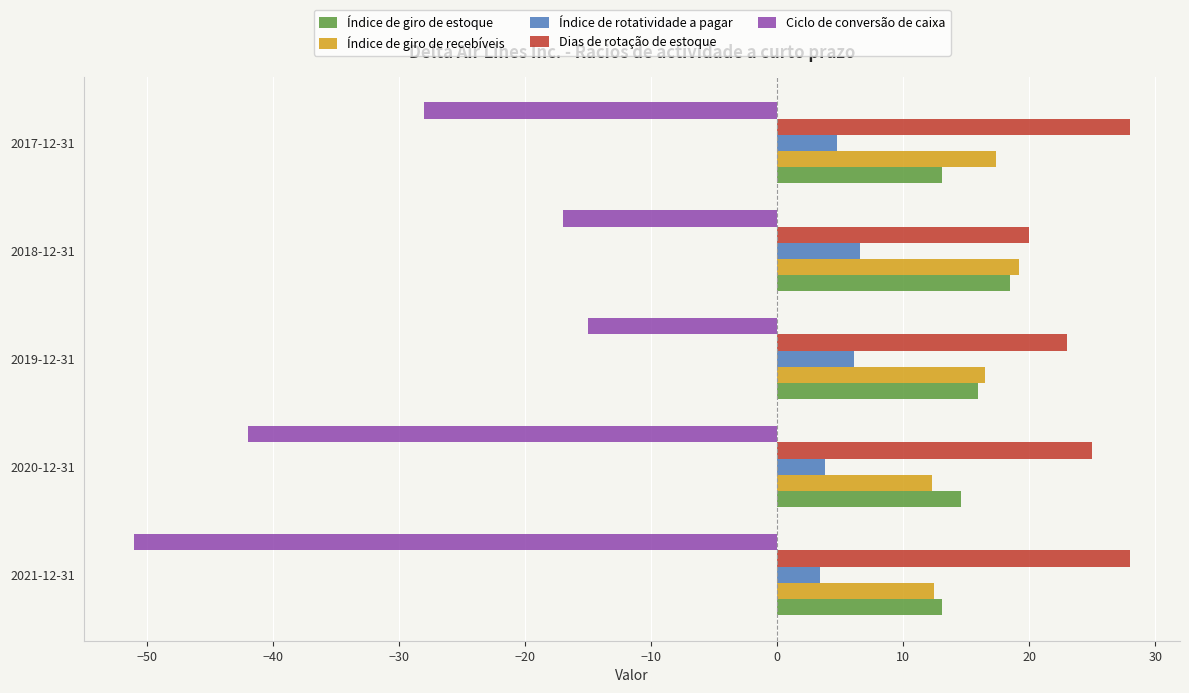

Are the bars horizontal?

Yes